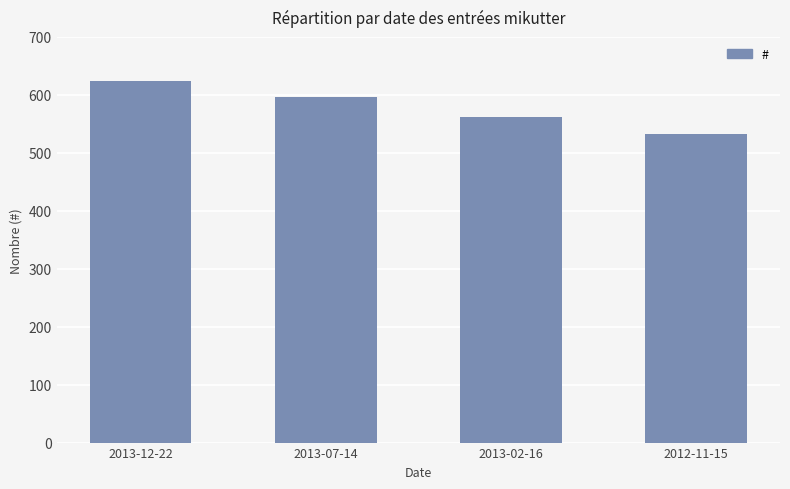

Count the values in the range 562 to 624.

3